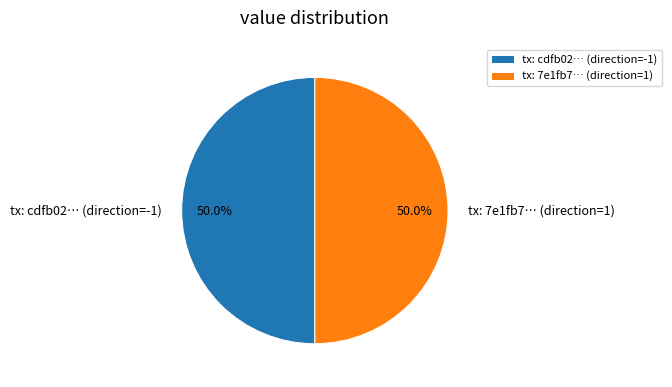

Do tx: cdfb02… (direction=-1) and tx: 7e1fb7… (direction=1) together represent more than half of the pie?

Yes